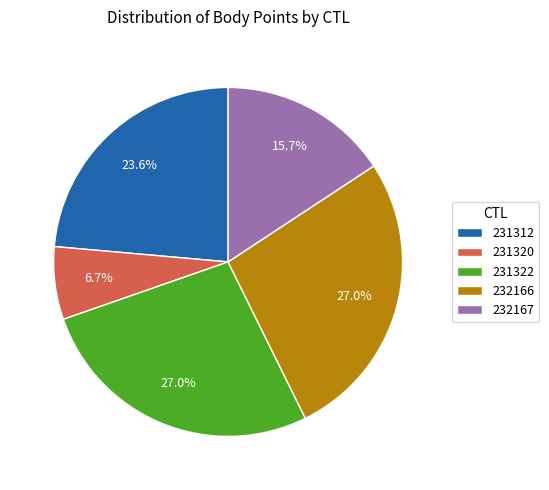

Is there a majority slice in this chart?

No